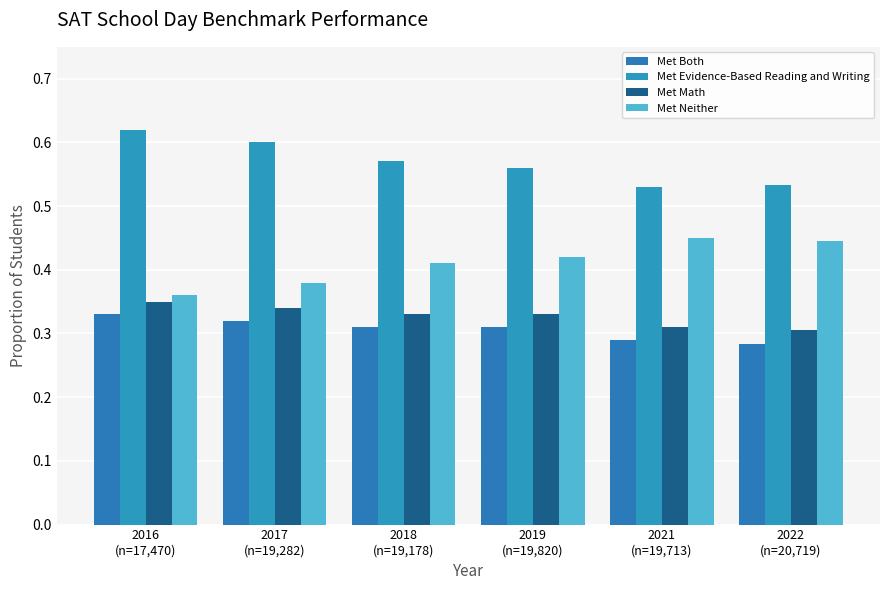

Reading left to right, what are all the values shown in this chart?

Met Both: 0.3	0.3	0.3	0.3	0.3	0.3
Met Evidence-Based Reading and Writing: 0.6	0.6	0.6	0.6	0.5	0.5
Met Math: 0.3	0.3	0.3	0.3	0.3	0.3
Met Neither: 0.4	0.4	0.4	0.4	0.5	0.4